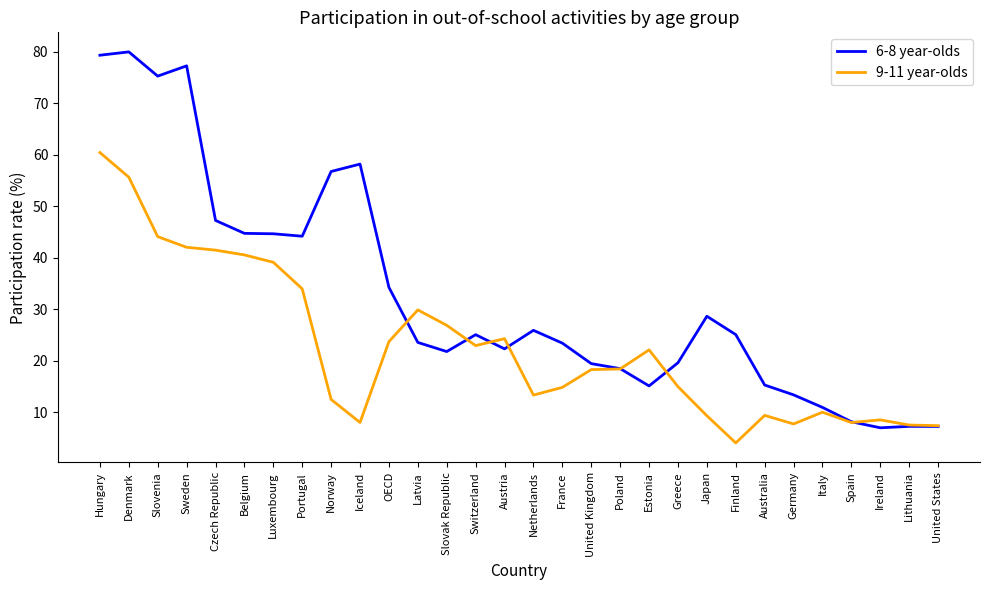

True or false: 9-11 year-olds has a value of 7.0 at Portugal.

False